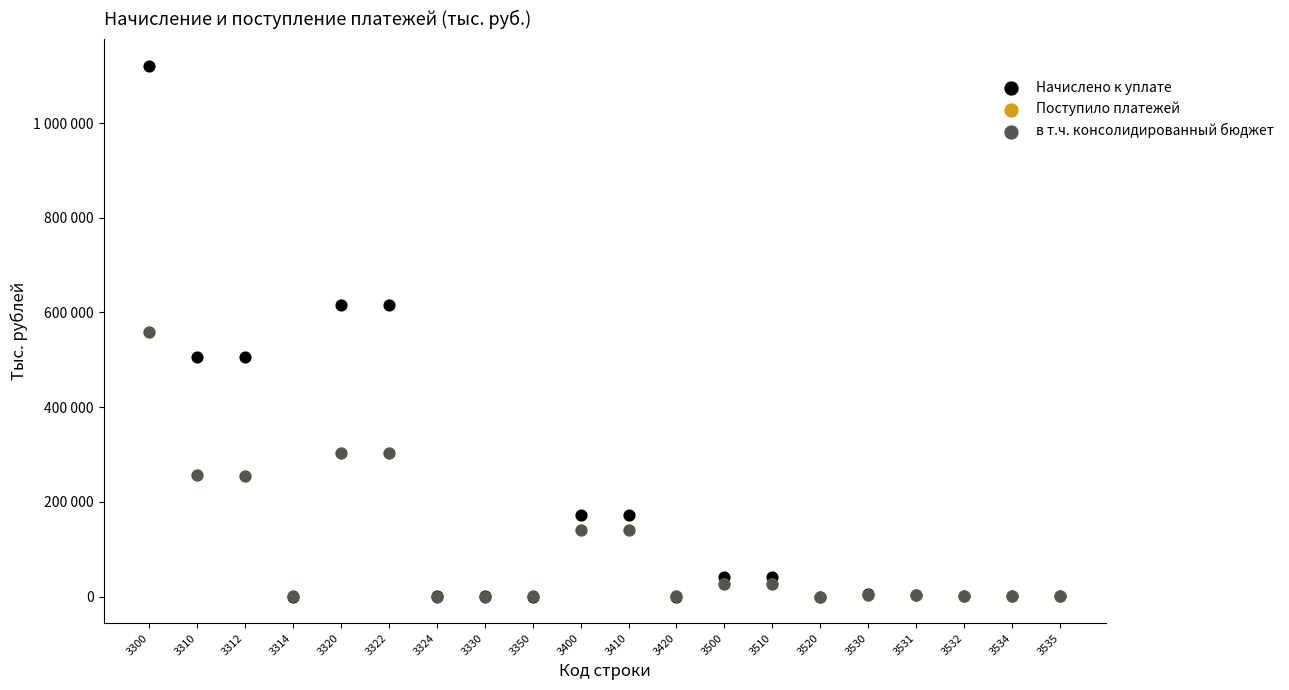

Which series contains the highest Y value?

Начислено к уплате